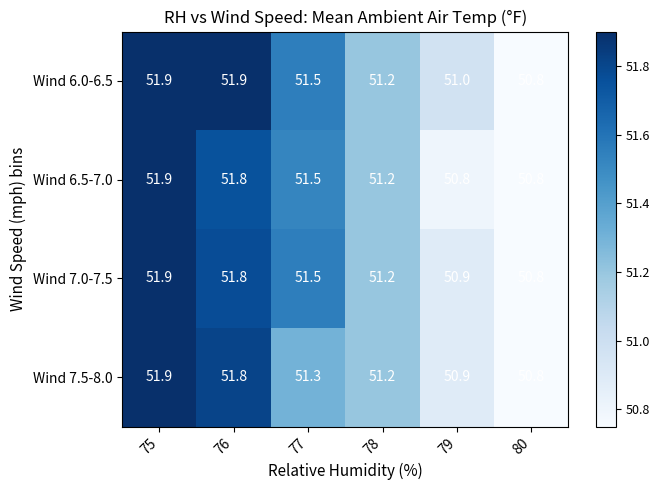

What is the total value across all series at 80?

203.2